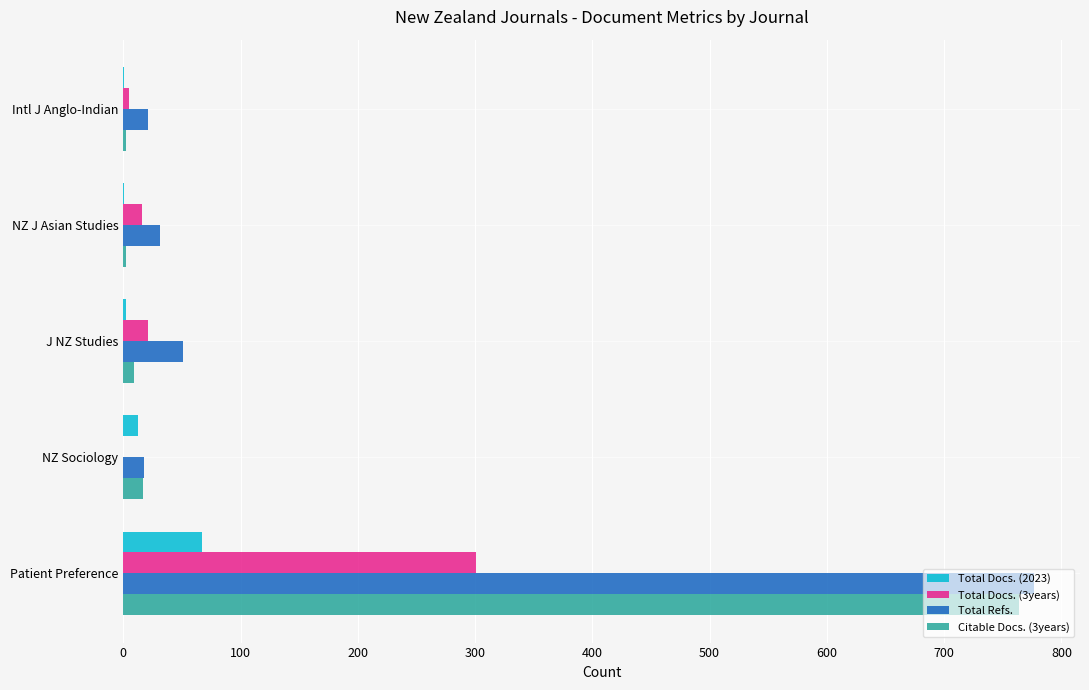

What is the greatest value displayed?

777